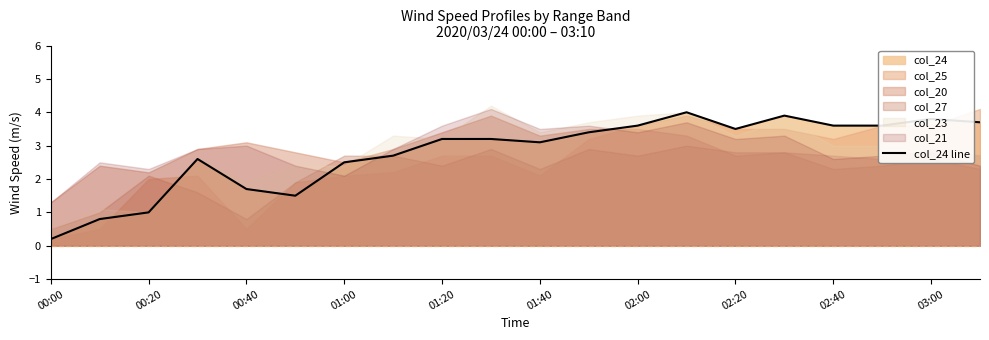

Reading left to right, list all the values displayed in this chart.

0.2	0.8	1.0	2.6	1.7	1.5	2.5	2.7	3.2	3.2	3.1	3.4	3.6	4.0	3.5	3.9	3.6	3.6	3.8	3.7